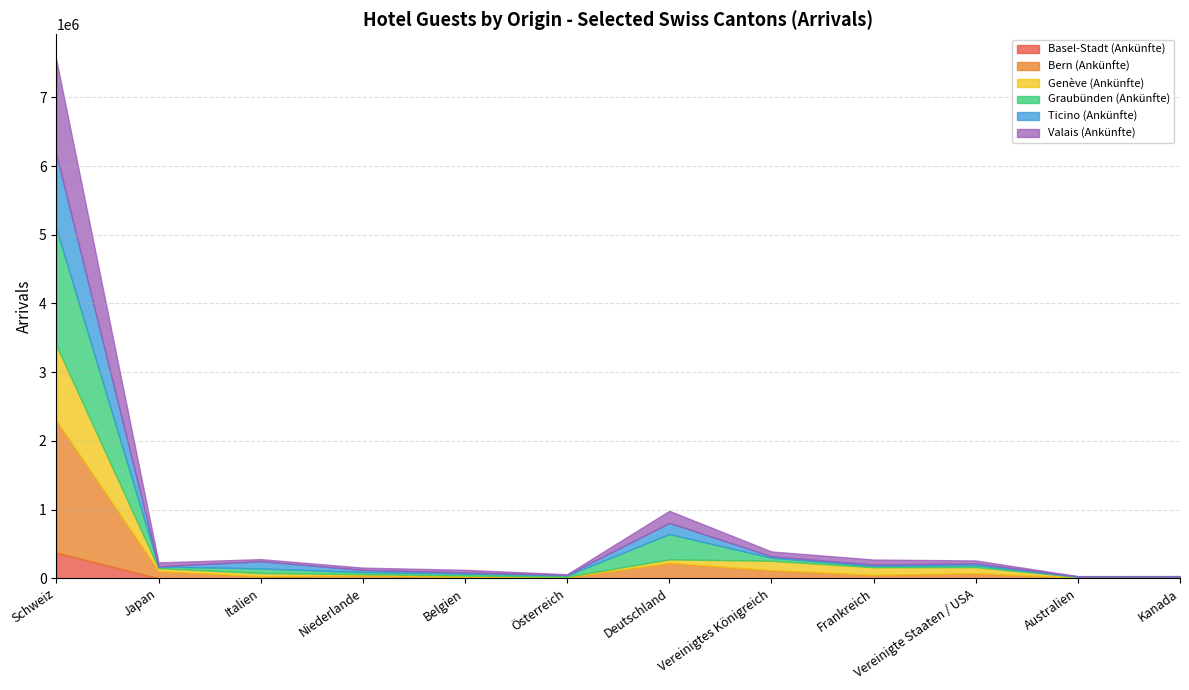

What is the average value of the Graubünden (Ankünfte) series?

193982